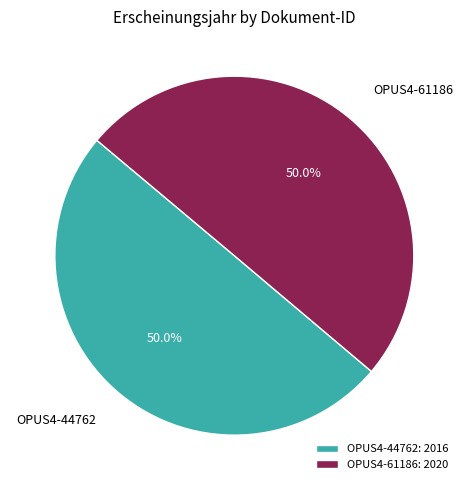

How many segments does this pie chart have?

2